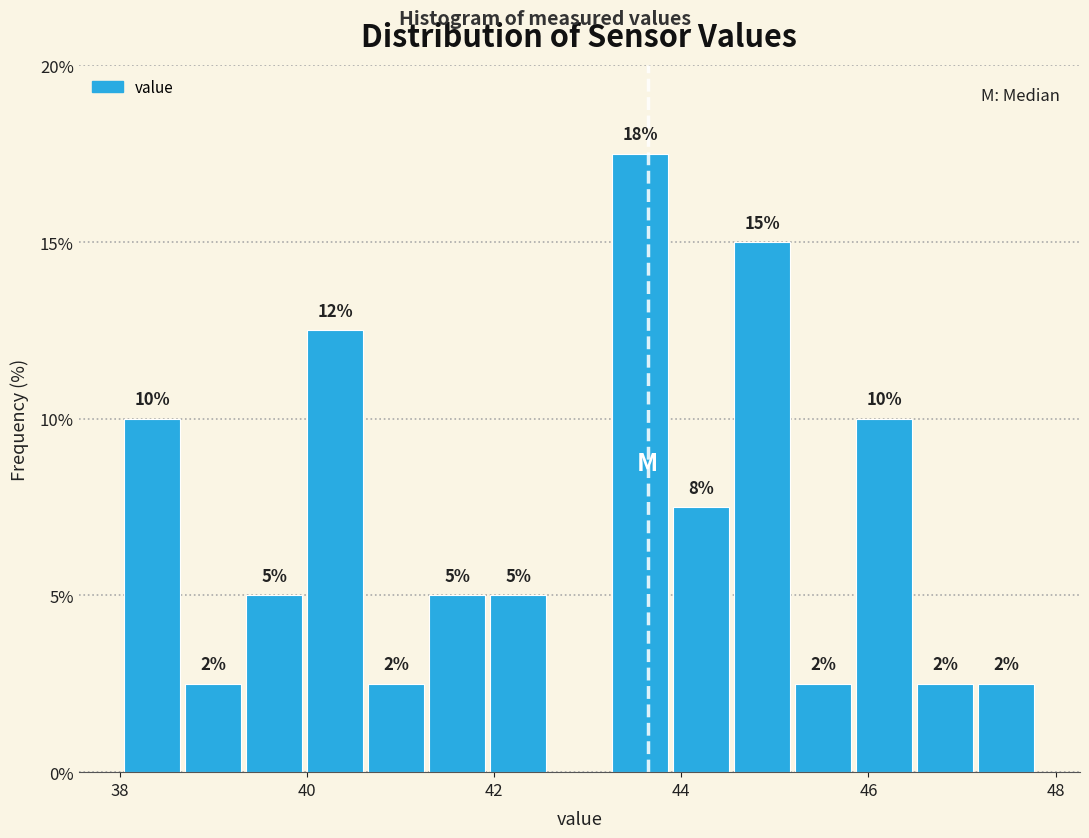

Around what value on the x-axis is the tallest bar? Give the approximate position of its centre, as read against the axis.

43.6